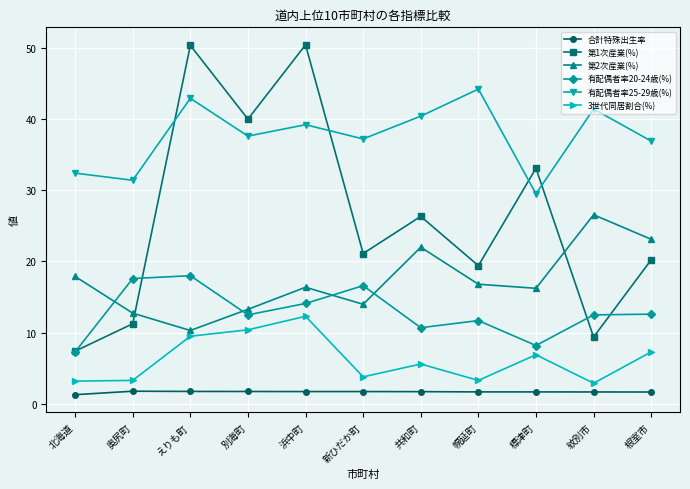

Which series has the largest total across all categories?

有配偶者率25-29歳(%)